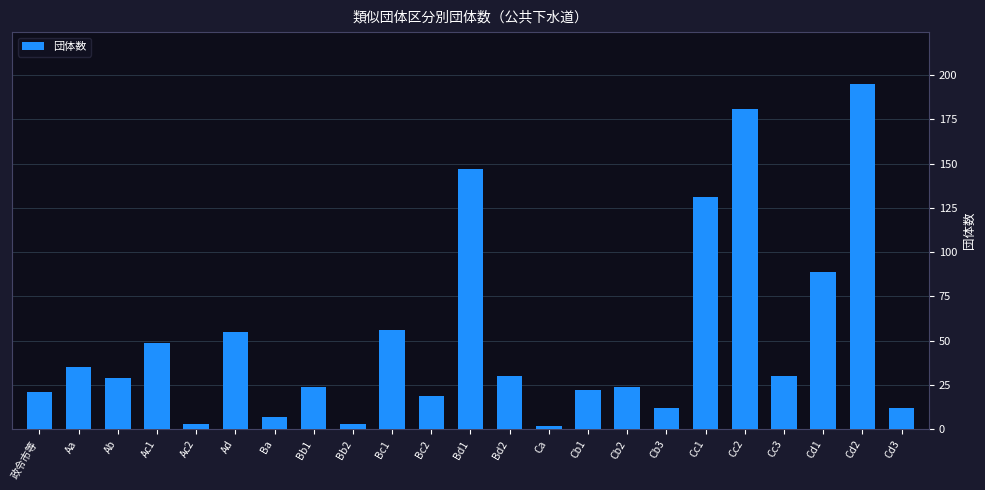

What is the smallest value displayed?

2